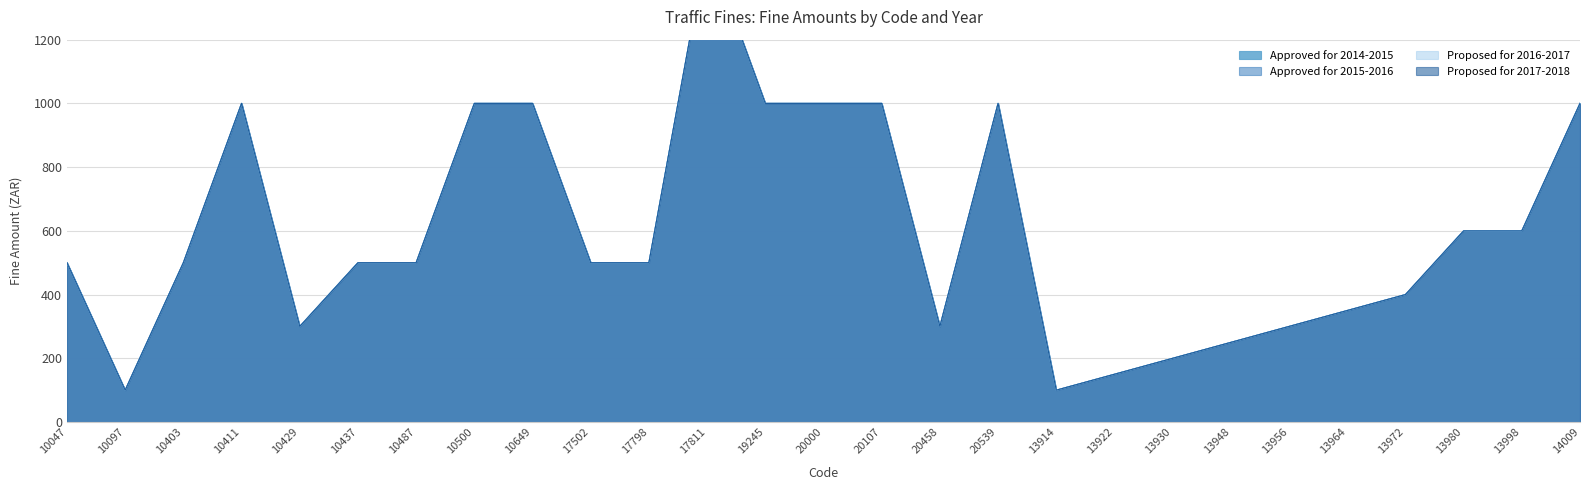

Rank the series by their maximum value, from highest to lowest.

Approved for 2014-2015, Approved for 2015-2016, Proposed for 2016-2017, Proposed for 2017-2018